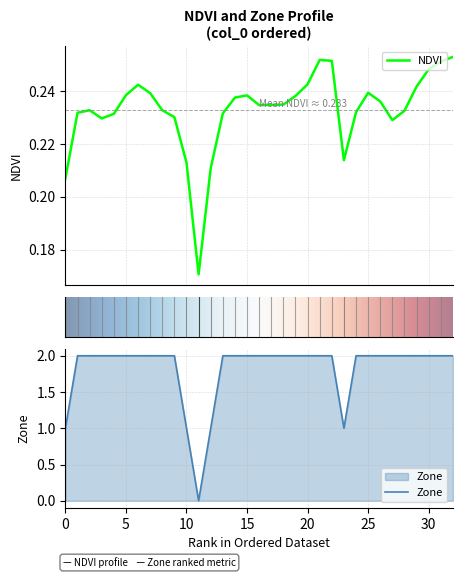

True or false: Zone has more than 2 points higher than both neighbors.

False